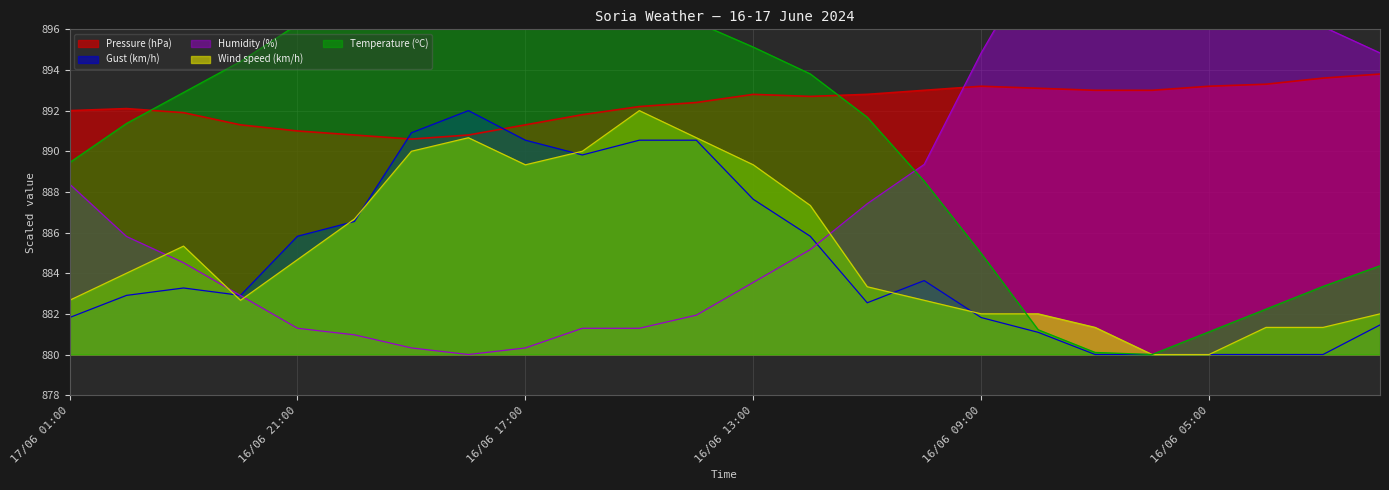

At which category is the sum across all series the highest?

16/06 18:00